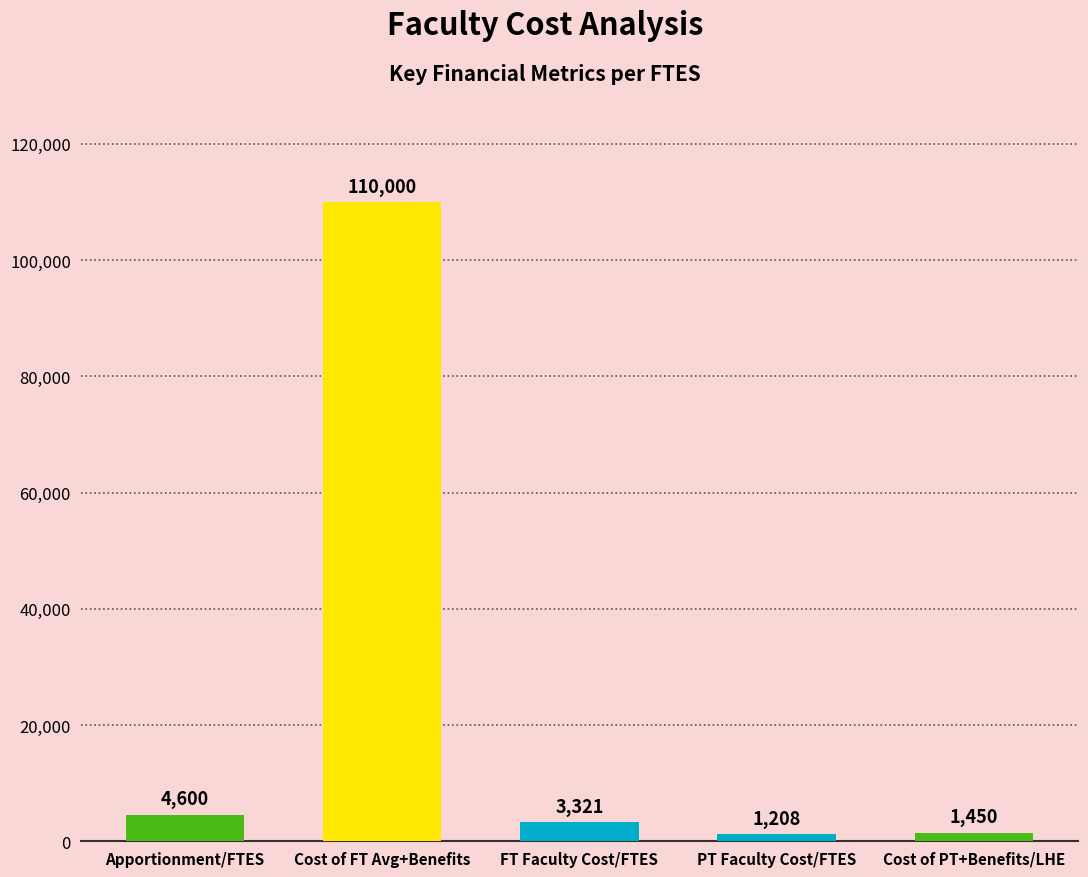

Approximately how many times larger is the value at Cost of FT Avg+Benefits compared to Apportionment/FTES?

23.9